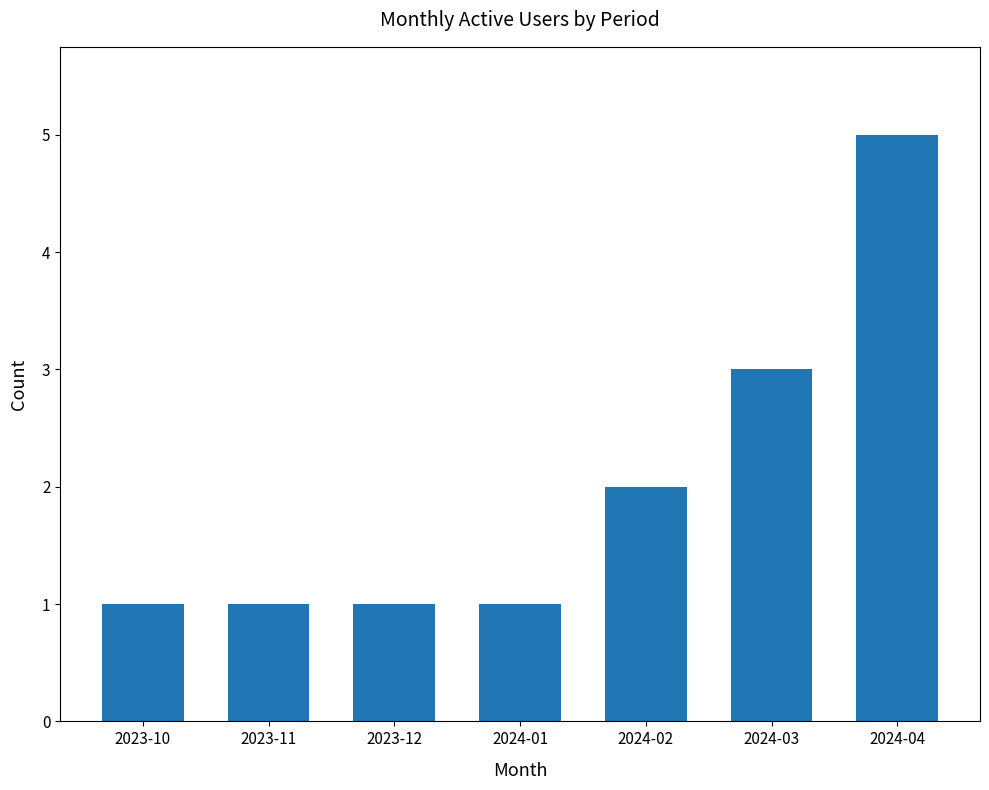

What is the ratio of the value at 2023-10 to the value at 2024-01?

1.0